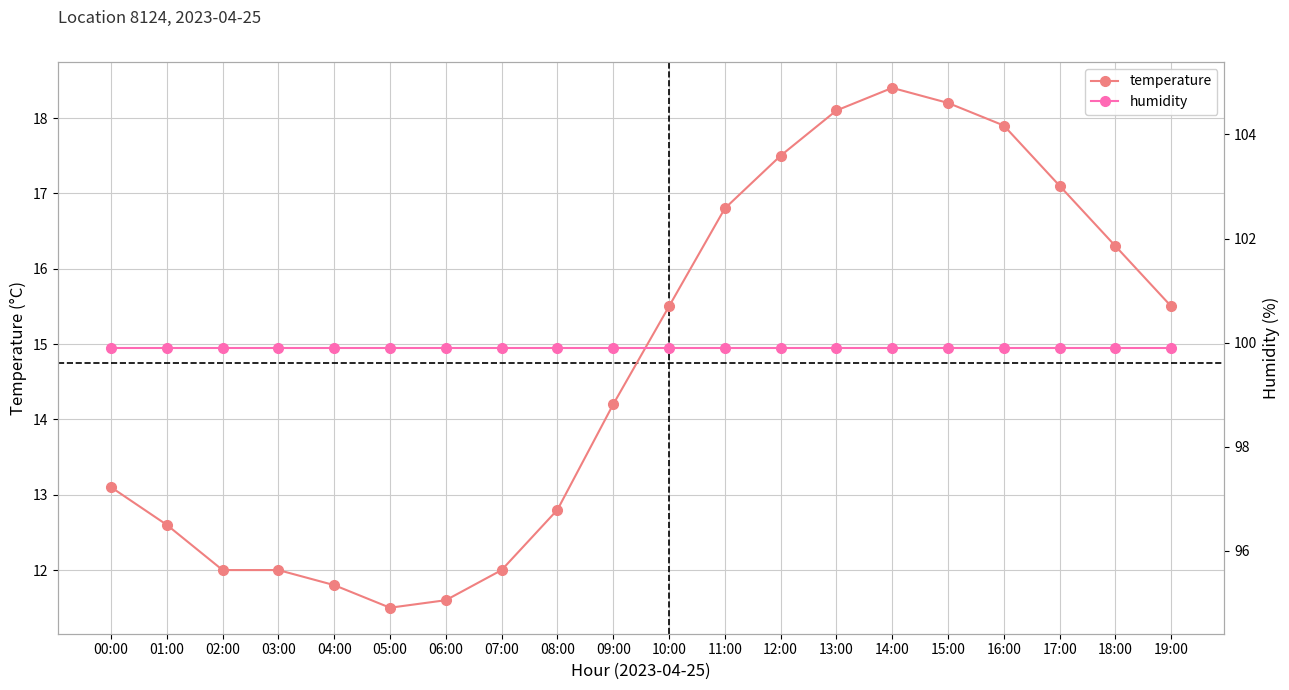

True or false: temperature and humidity cross at least once.

False